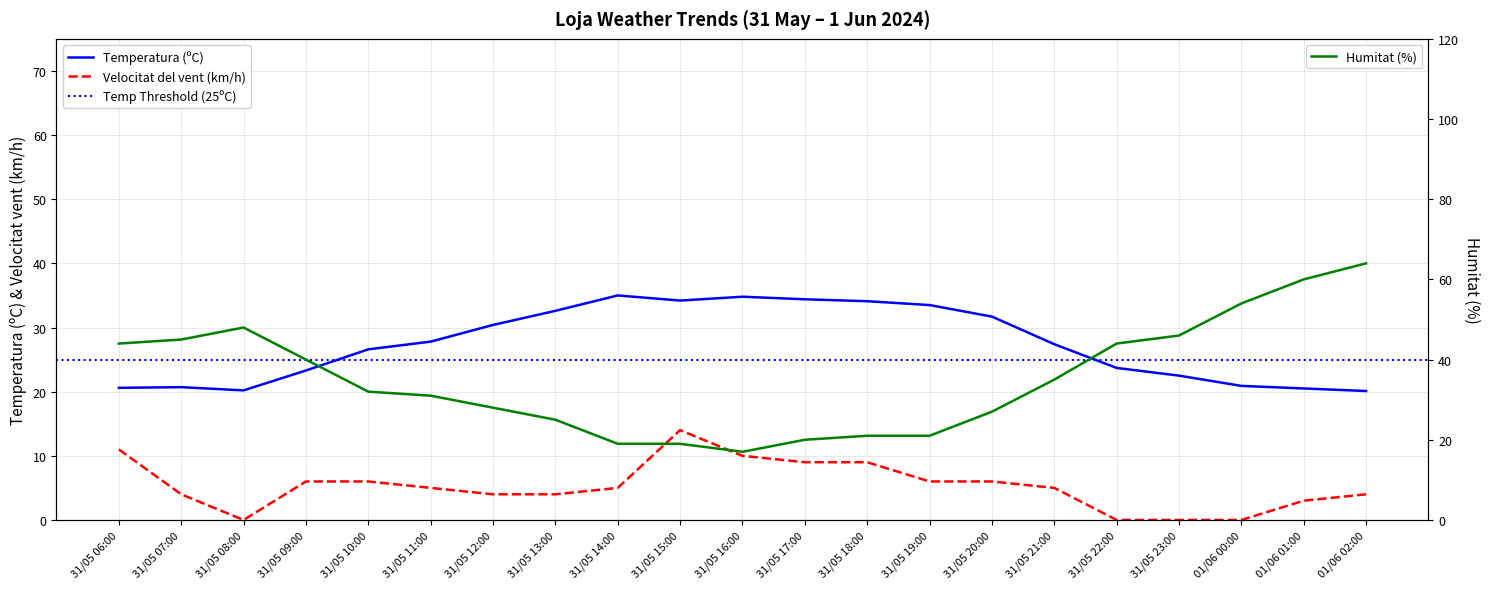

How many distinct data groups are displayed?

3